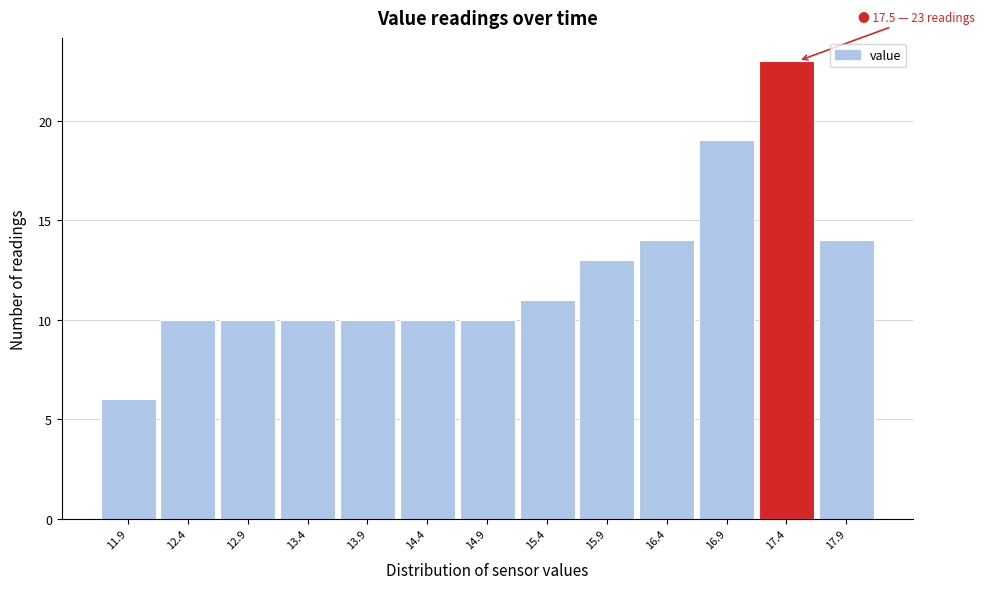

Which range on the x-axis has the tallest bar?

17.15 to 17.65